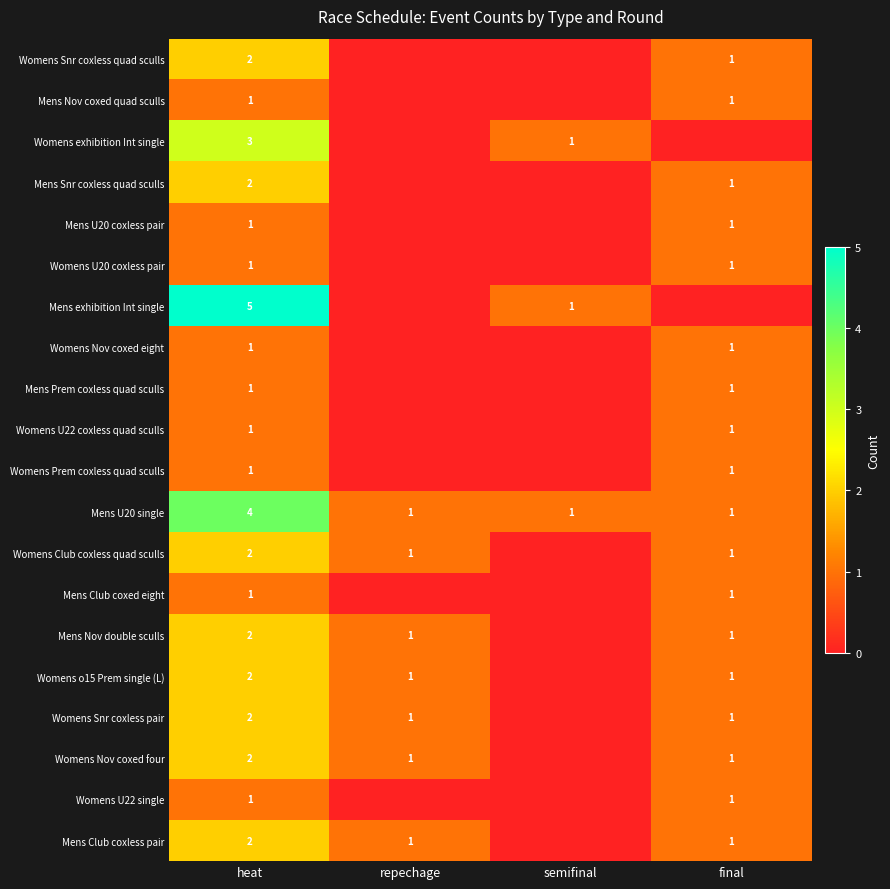

The value of Mens U20 single at final is 1. True or false?

True